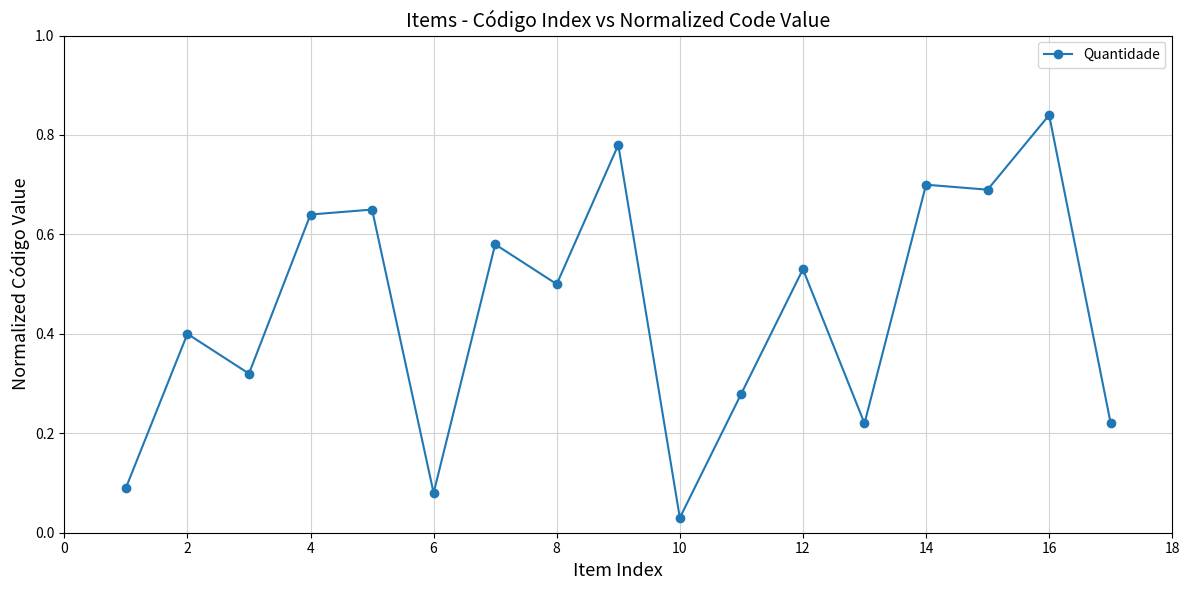

True or false: the data has more than 0 interior local peaks.

True